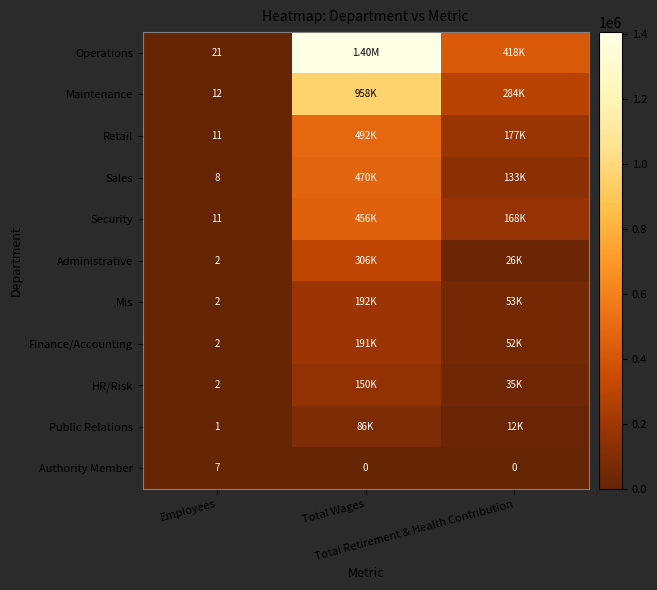

What is the difference between the maximum and minimum values in the Sales series?

469675